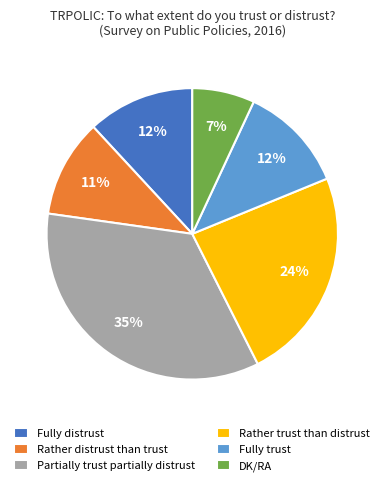

Is it true that Rather distrust than trust is 1% of the pie?

False